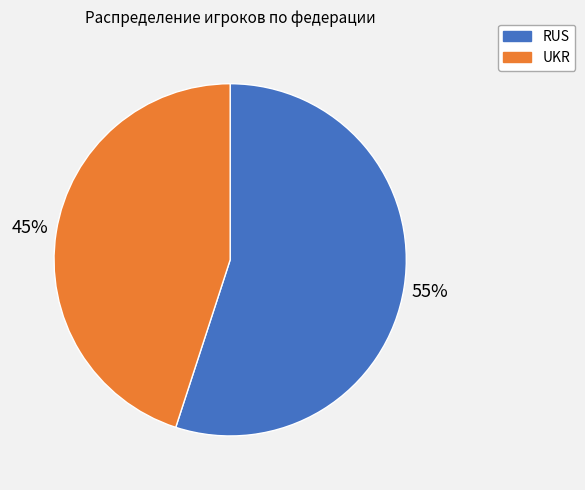

To the nearest percent, what is the combined percentage of RUS and UKR?

100%